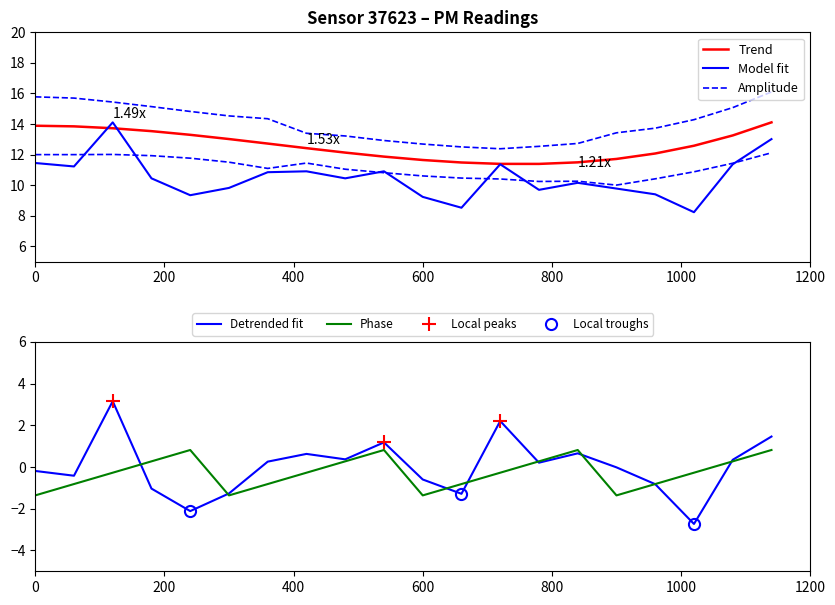

What is the minimum value for Detrended fit?

-2.7